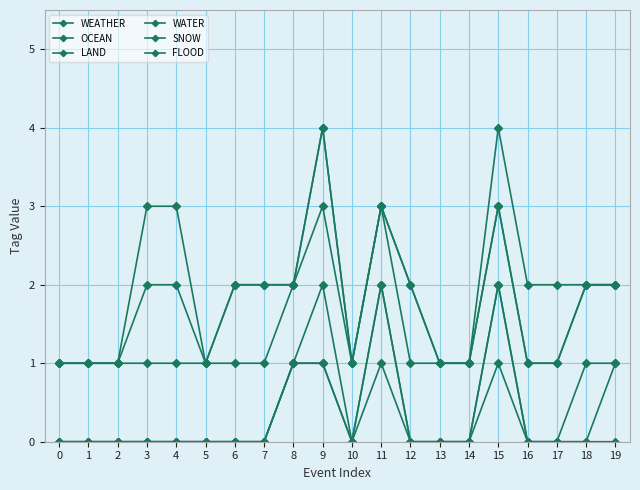

How many data points does each series have?

20